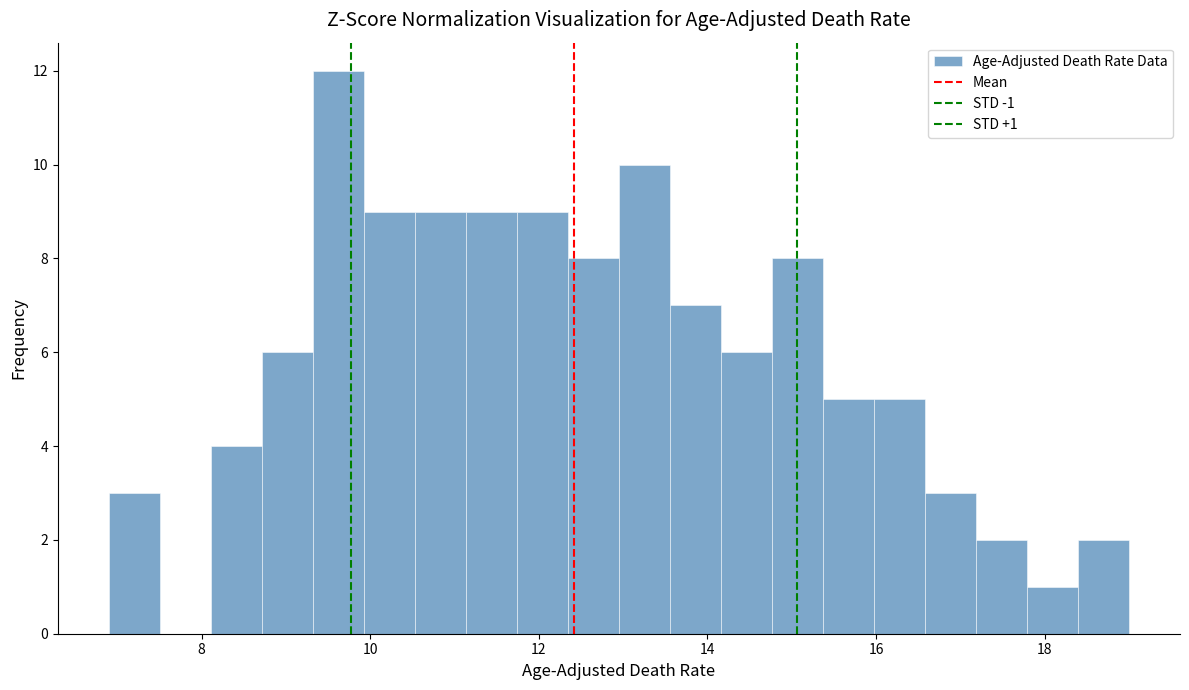

Around what value on the x-axis is the tallest bar? Give the approximate position of its centre, as read against the axis.

9.6